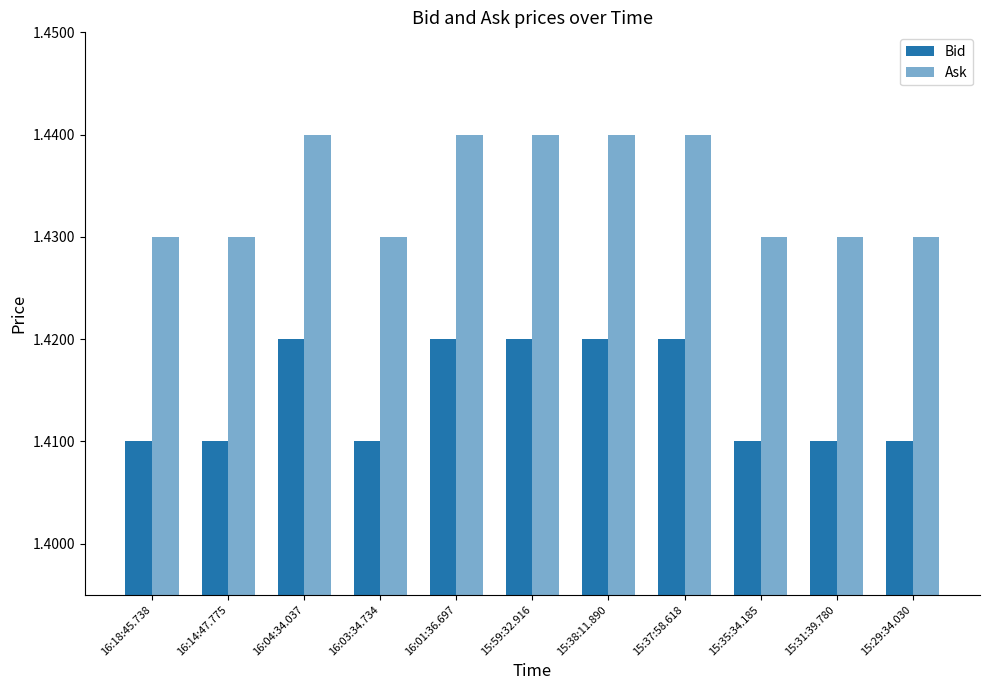

At which category is the sum across all series the highest?

16:04:34.037